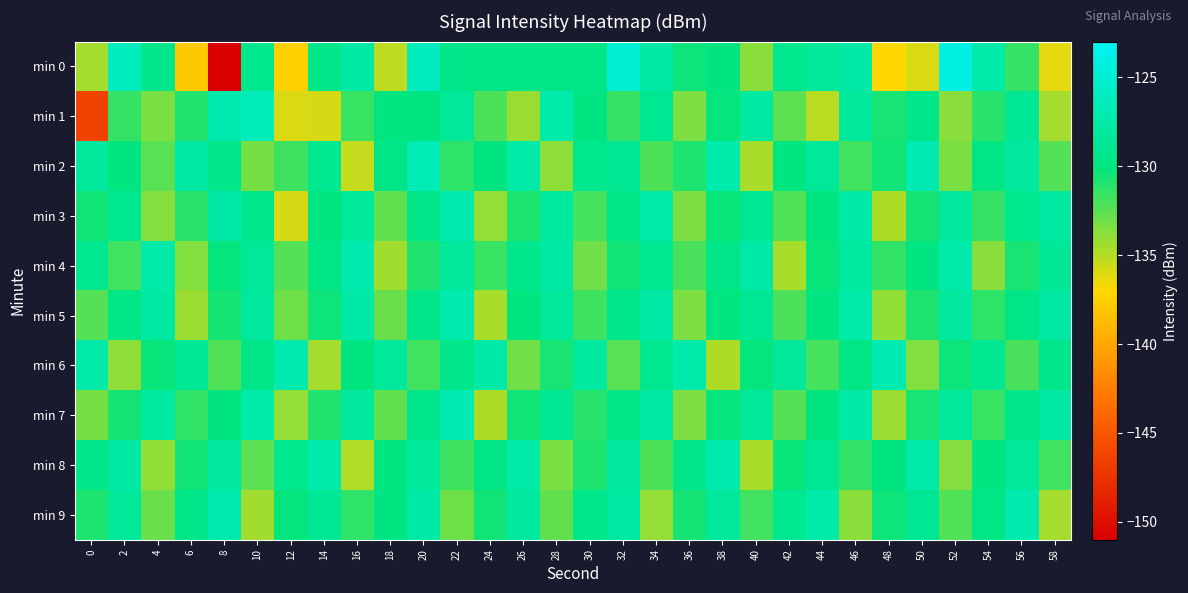

Rank the series at 30 from highest to lowest value.

min 6, min 2, min 9, min 0, min 1, min 8, min 7, min 5, min 3, min 4